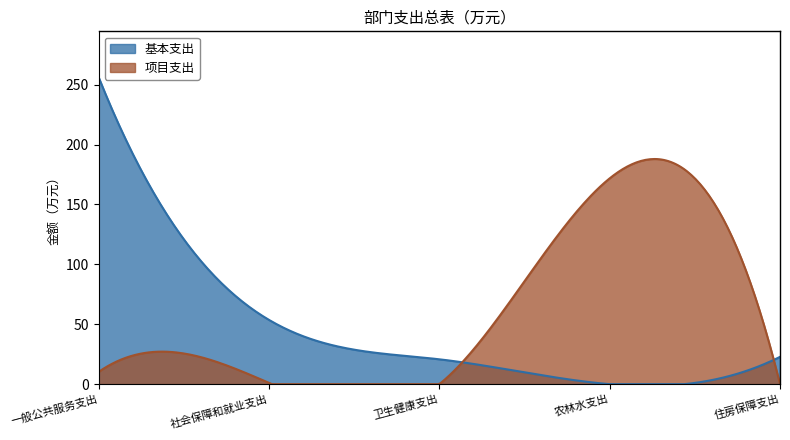

Which has a higher value, 卫生健康支出 or 社会保障和就业支出?

社会保障和就业支出